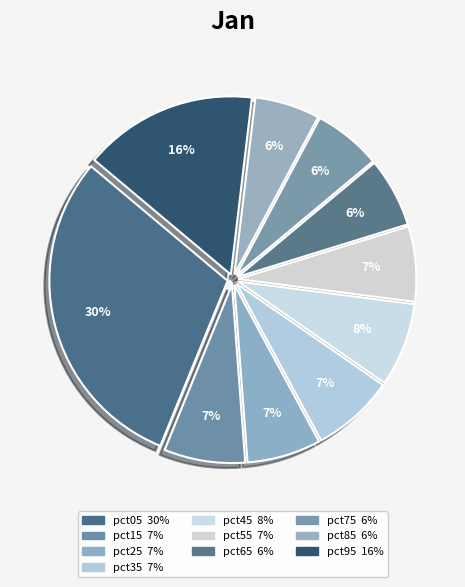

What percentage is the pct35 slice, to the nearest percent?

7%